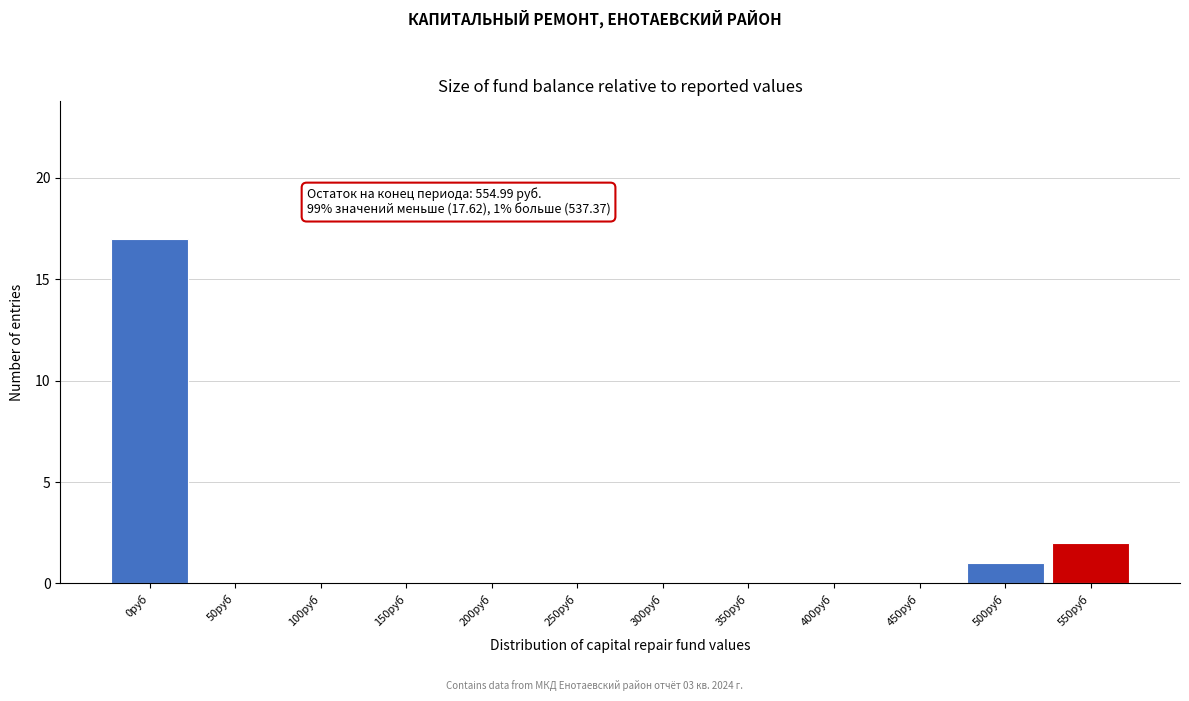

Reading left to right, what are all the values shown in this chart?

0руб=17	50руб=0	100руб=0	150руб=0	200руб=0	250руб=0	300руб=0	350руб=0	400руб=0	450руб=0	500руб=1	550руб=2